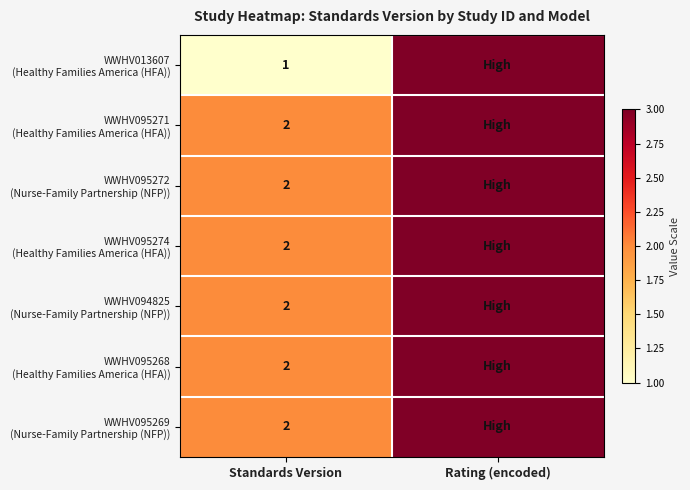

Is the value of WWHV094825 (Nurse-Family Partnership (NFP)) at Standards Version greater than the value of WWHV095272 (Nurse-Family Partnership (NFP)) at Standards Version?

No